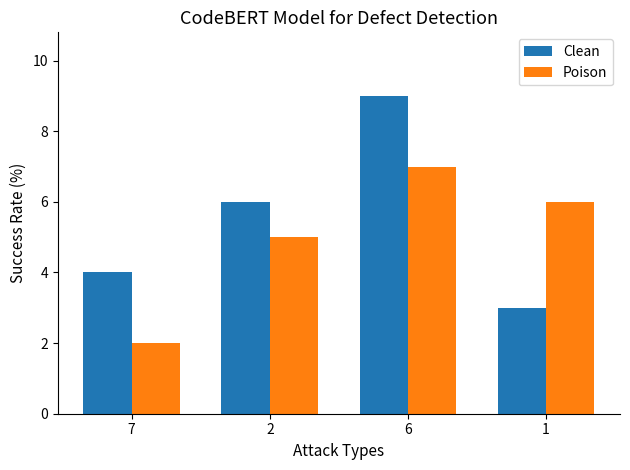

Count the number of data series in this chart.

2